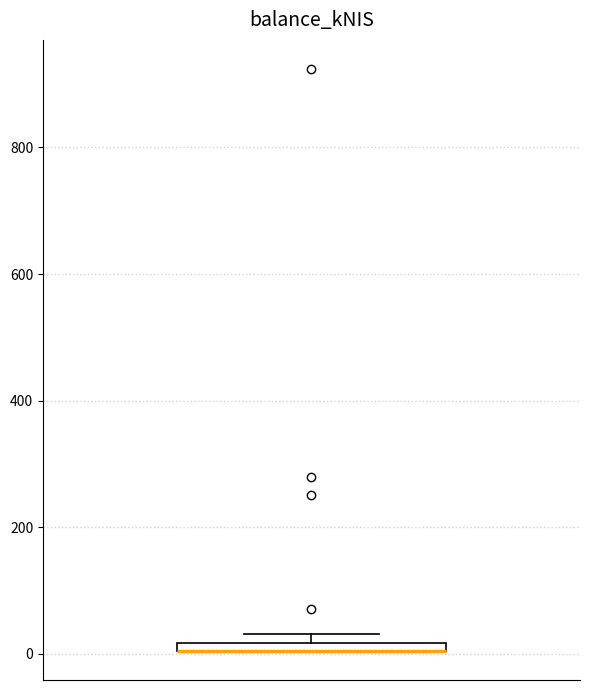

Where is the lower edge of the box on the y-axis? The values are not printed on the chart, so give them approximately, as read against the axis.

0